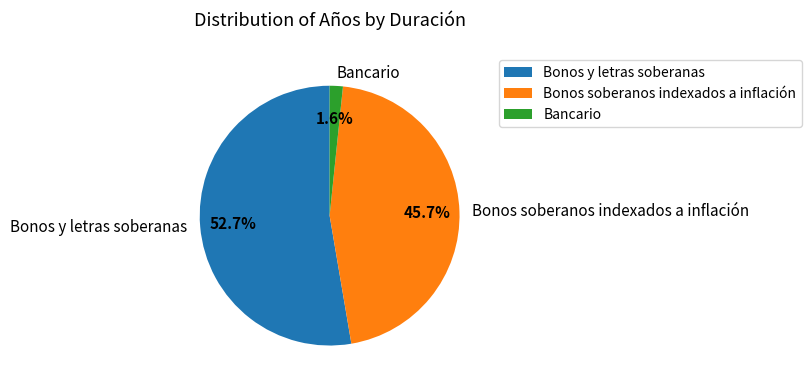

Count the number of slices in the pie.

3